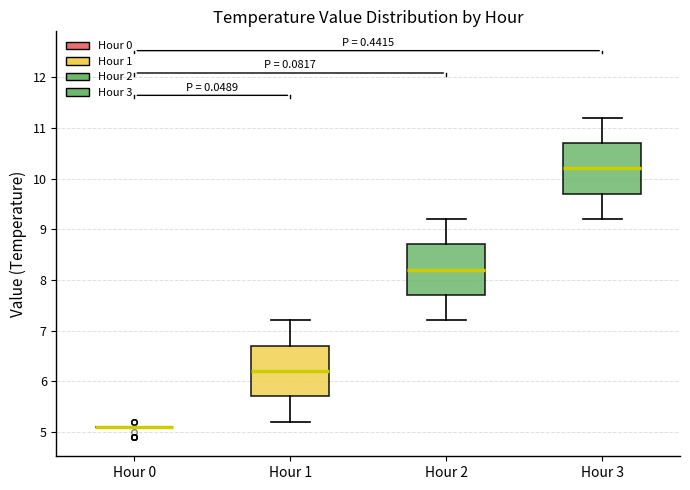

Where is the lower edge of the box for Hour 1 on the y-axis? The values are not printed on the chart, so give them approximately, as read against the axis.

5.7